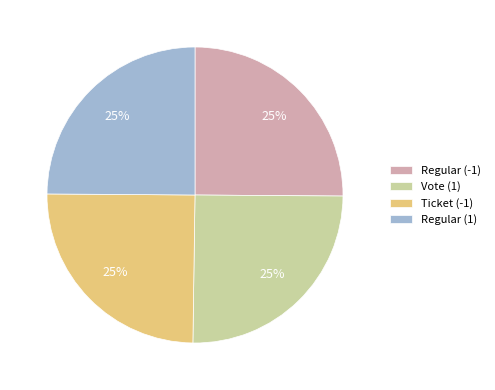

How many segments does this pie chart have?

4